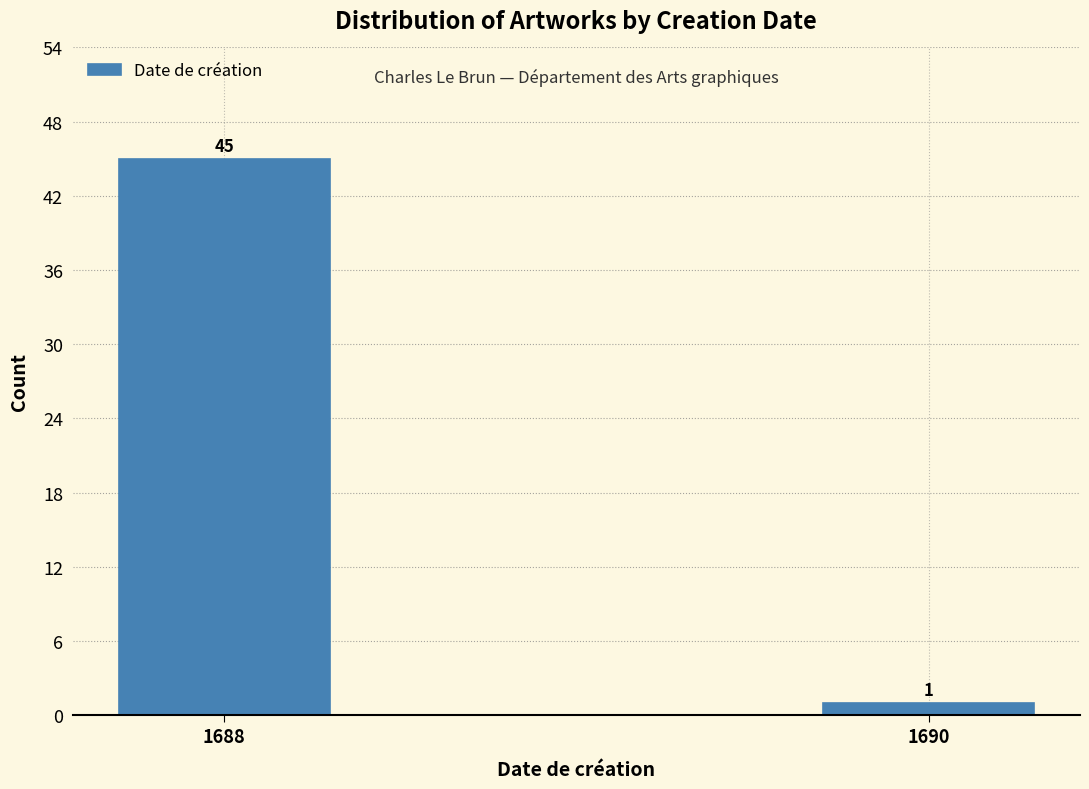

Reading left to right, list all the values displayed in this chart.

1688=45	1690=1